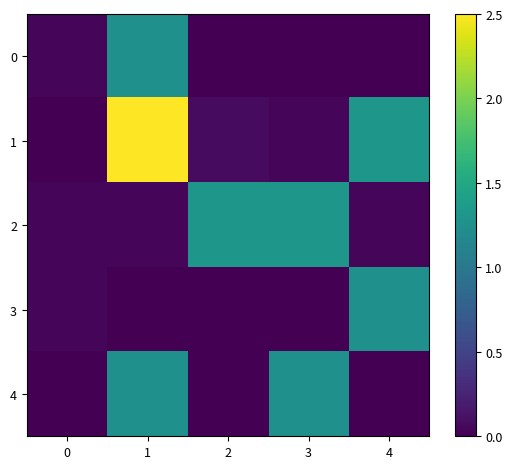

Reading left to right, list all the values displayed in this chart.

0: 0=0.0	1=1.2	2=0.0	3=0.0	4=0.0
1: 0=0.0	1=2.5	2=0.1	3=0.0	4=1.3
2: 0=0.0	1=0.0	2=1.3	3=1.3	4=0.0
3: 0=0.0	1=0.0	2=0.0	3=0.0	4=1.2
4: 0=0.0	1=1.2	2=0.0	3=1.2	4=0.0